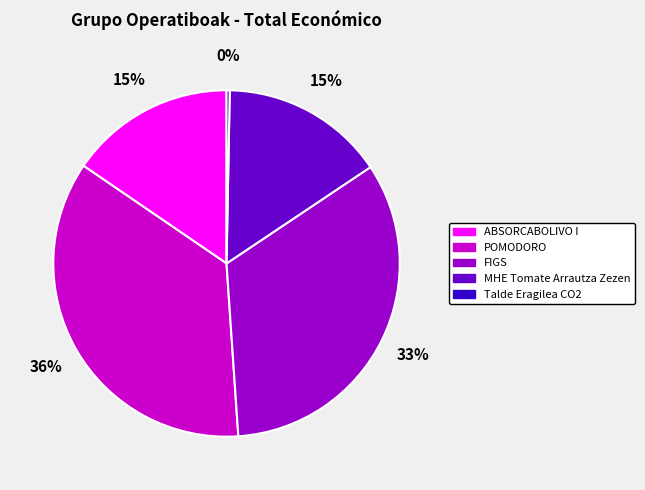

To the nearest percent, what percentage of the pie is MHE Tomate Arrautza Zezen?

15%